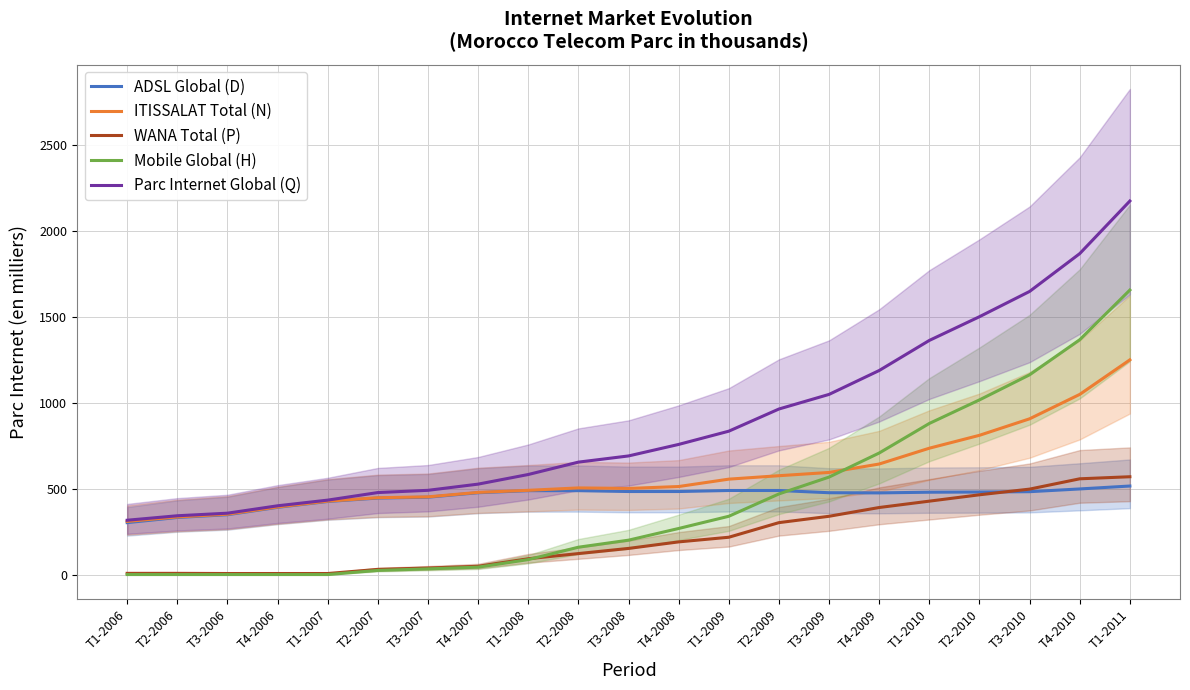

The Mobile Global (H) series shows 0 at T2-2006. True or false?

True